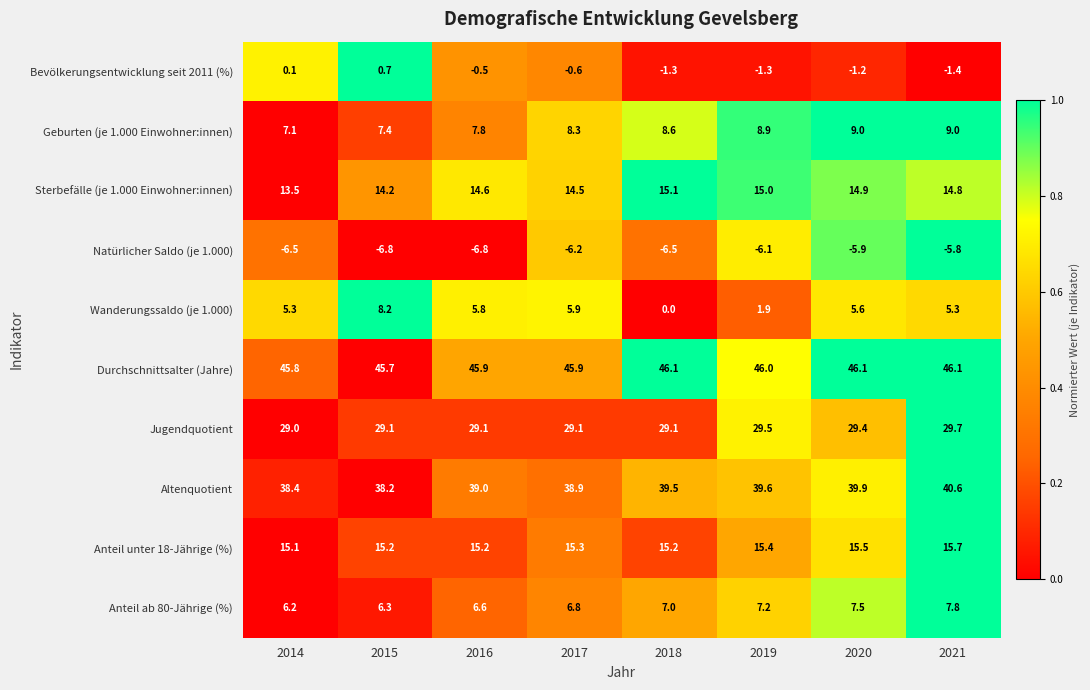

Rank the series by their maximum value, from highest to lowest.

Durchschnittsalter (Jahre), Altenquotient, Jugendquotient, Anteil unter 18-Jährige (%), Sterbefälle (je 1.000 Einwohner:innen), Geburten (je 1.000 Einwohner:innen), Wanderungssaldo (je 1.000), Anteil ab 80-Jährige (%), Bevölkerungsentwicklung seit 2011 (%), Natürlicher Saldo (je 1.000)